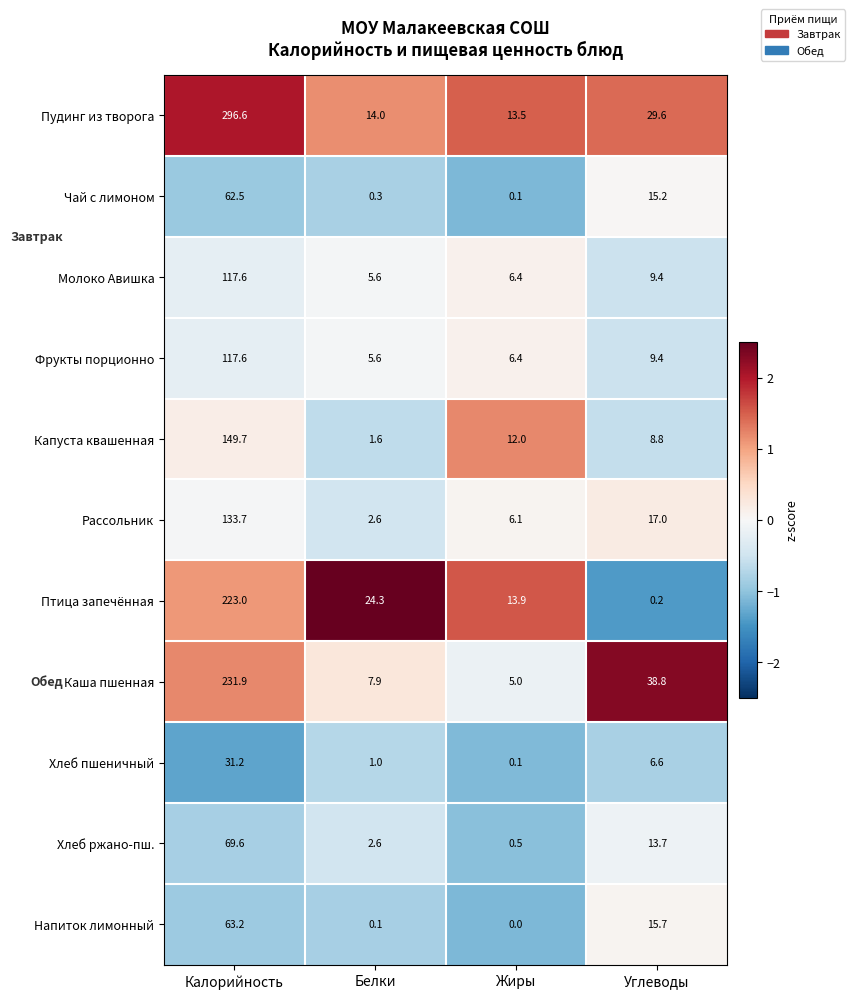

Between Белки and Углеводы, which series saw the biggest shift?

Каша пшенная